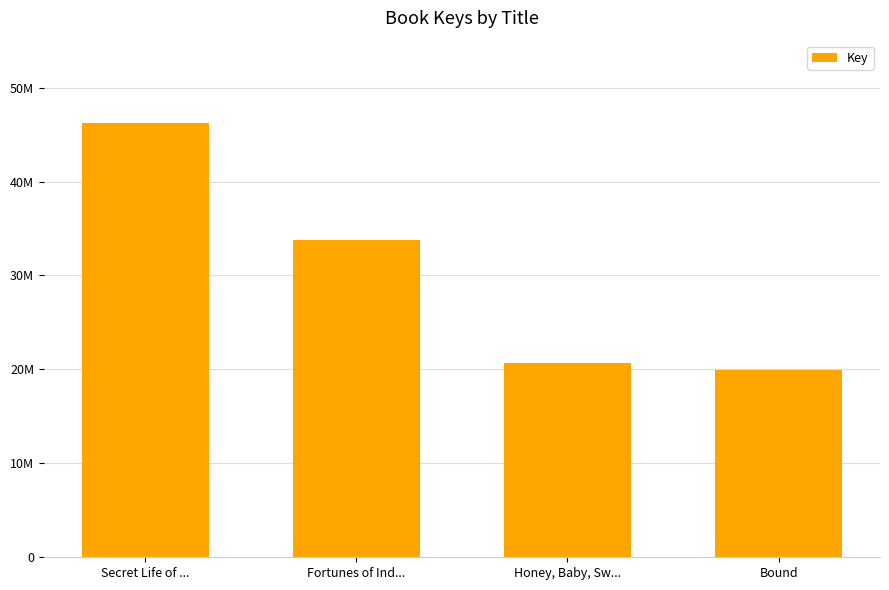

Does the chart contain any negative values?

No